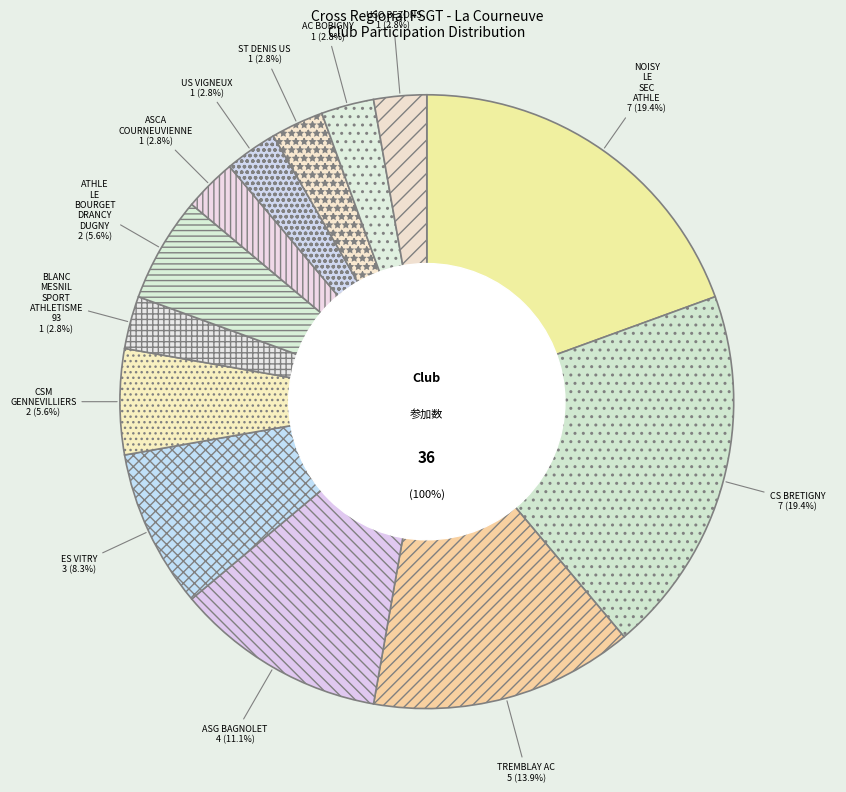

Rank the categories by value from highest to lowest.

NOISY LE SEC ATHLE, CS BRETIGNY, TREMBLAY AC, ASG BAGNOLET, ES VITRY, CSM GENNEVILLIERS, ATHLE LE BOURGET DRANCY DUGNY, BLANC MESNIL SPORT ATHLETISME 93, ASCA COURNEUVIENNE, US VIGNEUX, ST DENIS US, AC BOBIGNY, USO BEZONS